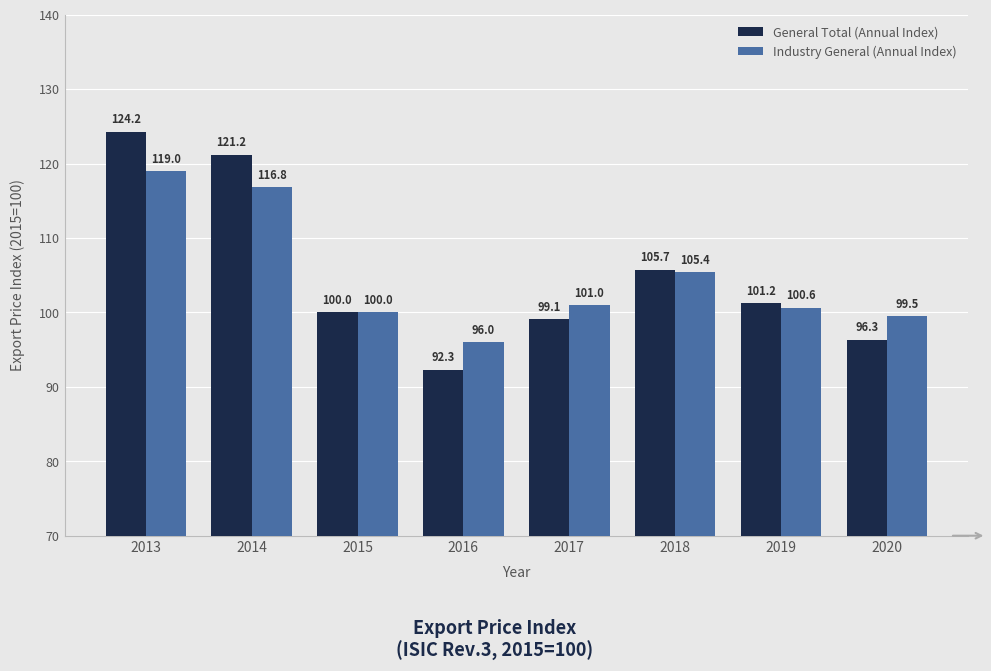

Is it true that Industry General (Annual Index) equals 149.8 at 2015?

False